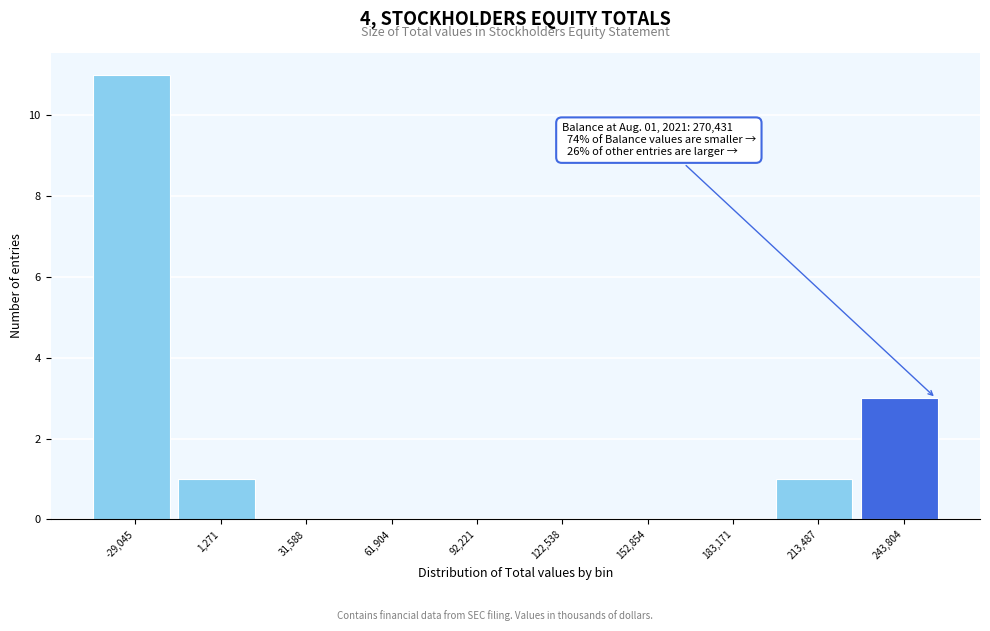

Reading left to right, what are all the values shown in this chart?

-29,045=11	1,271=1	31,588=0	61,904=0	92,221=0	122,538=0	152,854=0	183,171=0	213,487=1	243,804=3